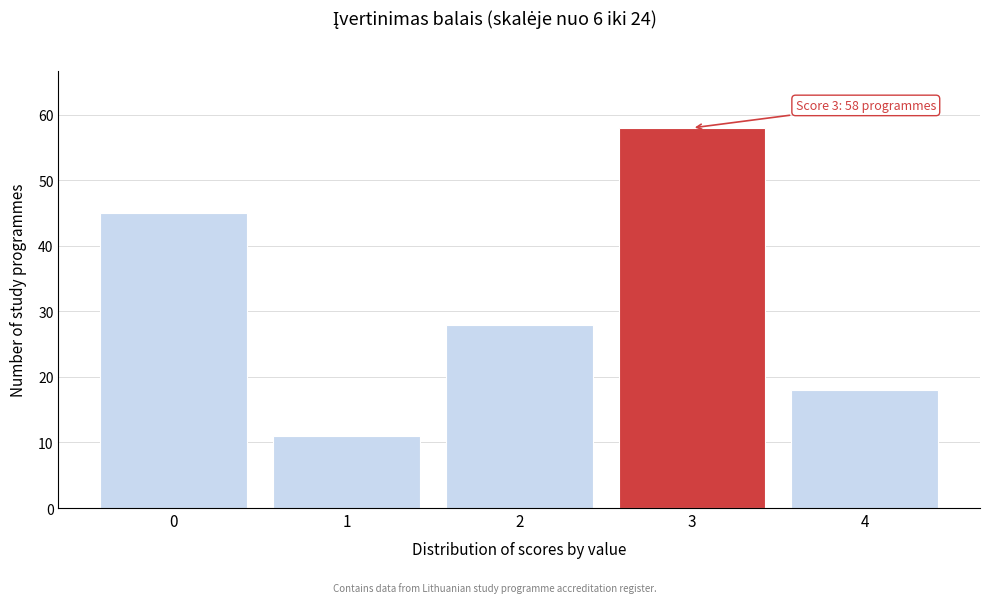

Reading right to left, what are all the values shown in this chart?

4=18	3=58	2=28	1=11	0=45